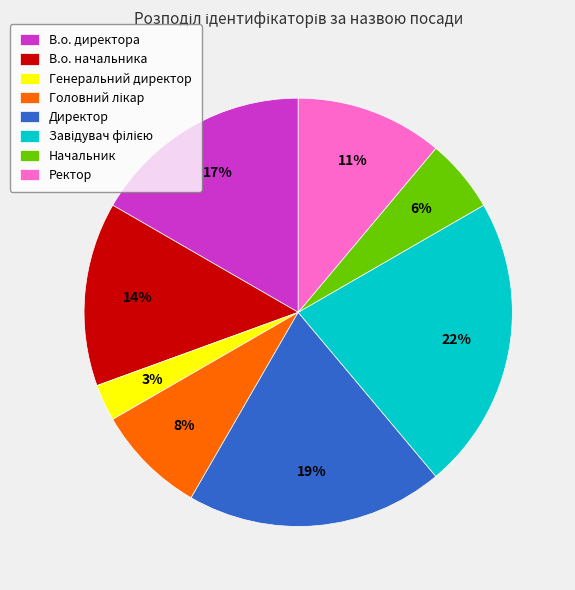

Which category has the smallest portion of the pie?

Генеральний директор